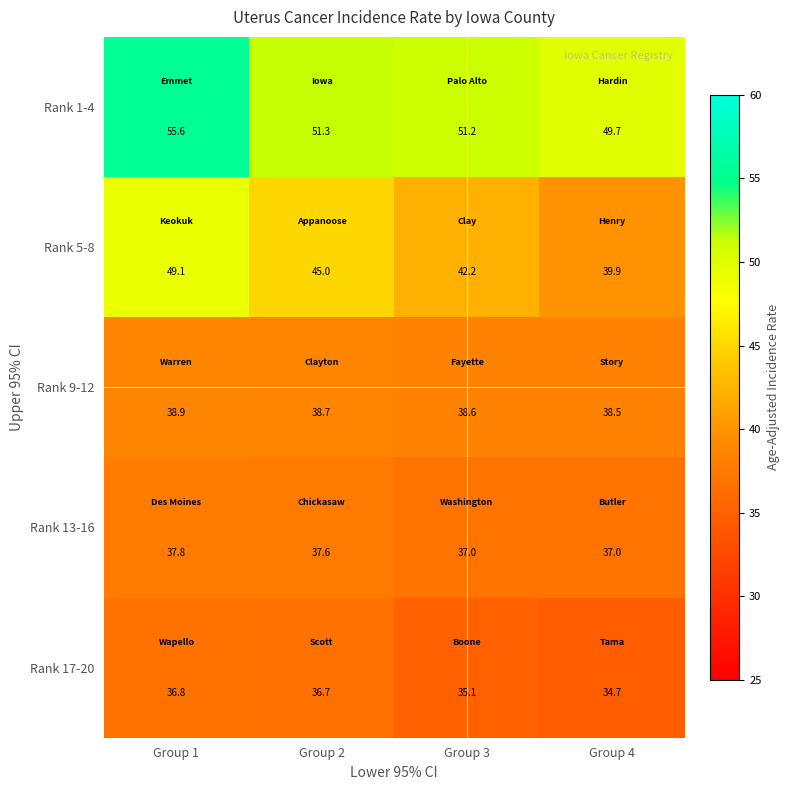

The value of Rank 5-8 at Group 1 is 34.4. True or false?

False